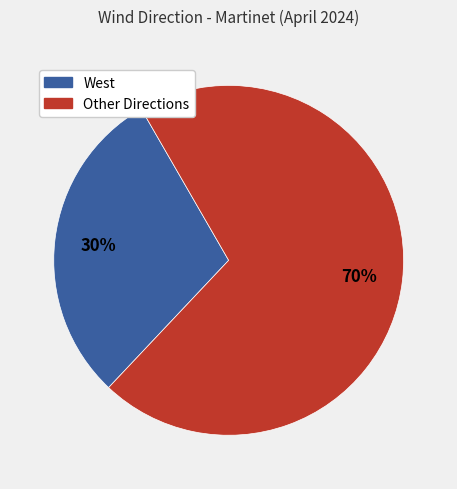

To the nearest percent, what is the average slice percentage?

50%